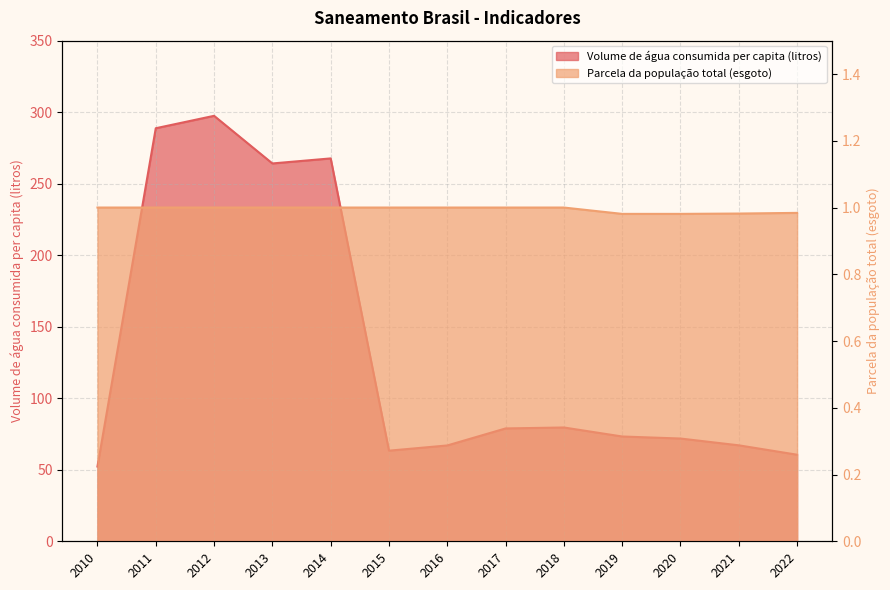

True or false: Parcela da população total (esgoto) and Volume de água consumida per capita (litros) intersect in this chart.

False